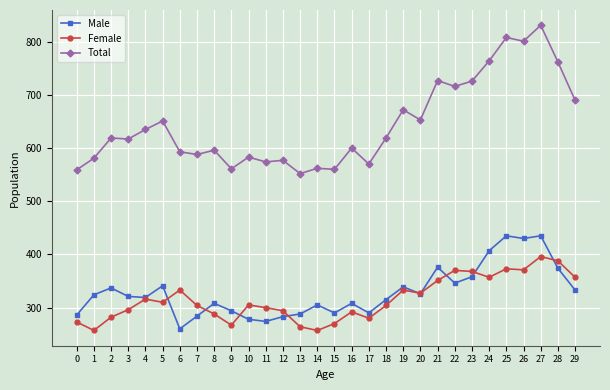

The value of Male at 14 is 478. True or false?

False